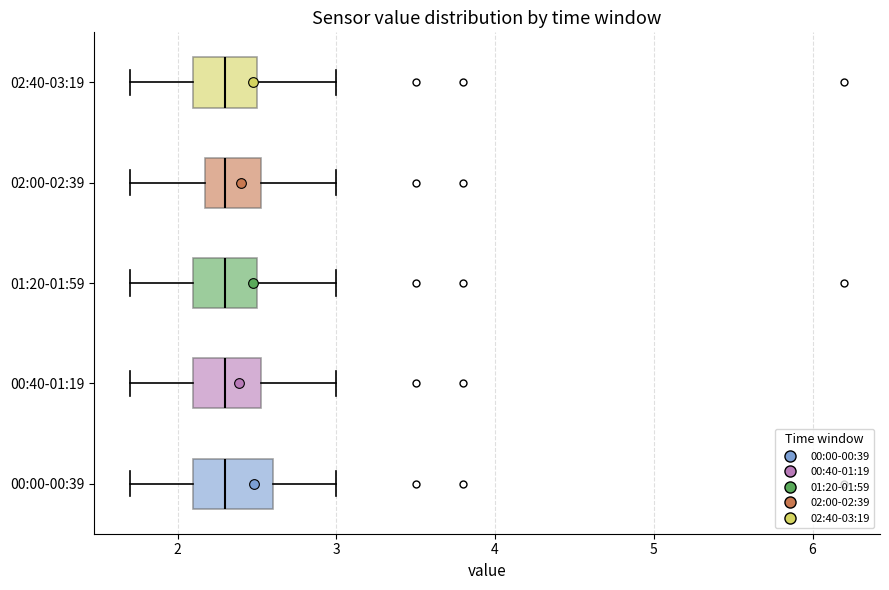

Reading bottom to top, transcribe this box plot: for each box, give where its median line is, the range the box spans, and where its two whiskers end, as read against the x-axis. The values are not printed on the chart, so give them approximately, as read against the axis.

00:00-00:39: median 2.3, box 2.1 to 2.6, whiskers 1.7 to 3.0
00:40-01:19: median 2.3, box 2.1 to 2.5, whiskers 1.7 to 3.0
01:20-01:59: median 2.3, box 2.1 to 2.5, whiskers 1.7 to 3.0
02:00-02:39: median 2.3, box 2.2 to 2.5, whiskers 1.7 to 3.0
02:40-03:19: median 2.3, box 2.1 to 2.5, whiskers 1.7 to 3.0